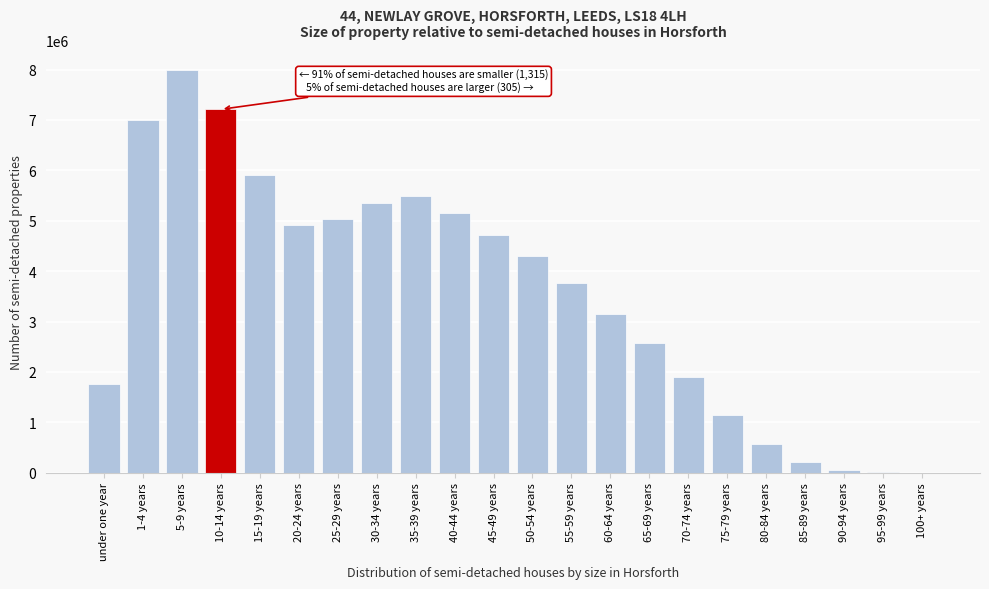

The value at 55-59 years is 3760819. True or false?

True